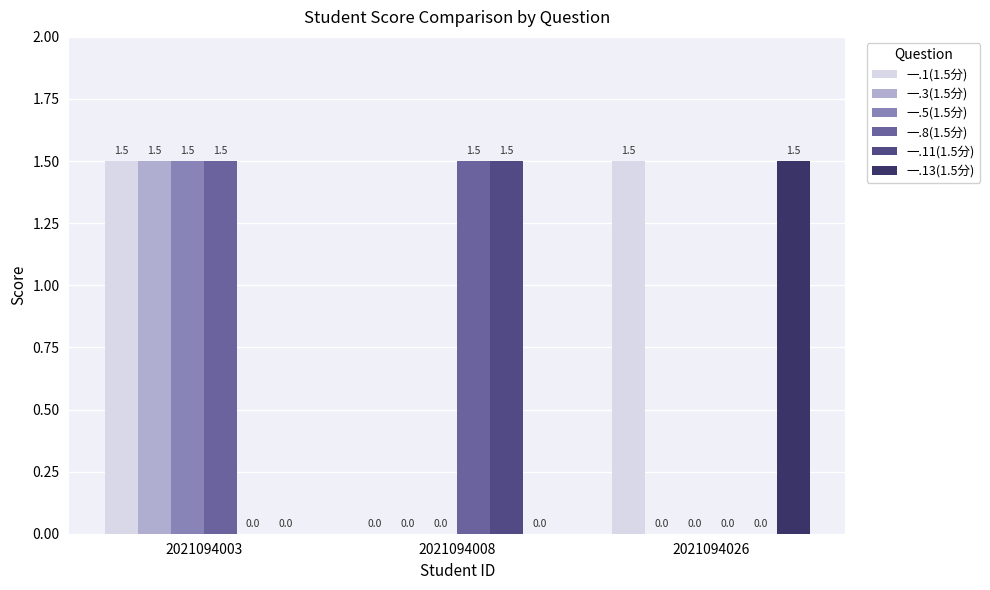

What is the total value across all series at 2021094026?

3.0